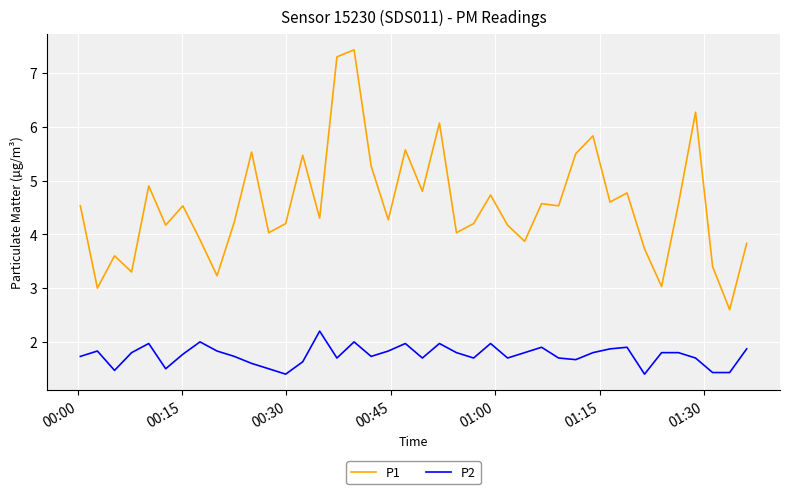

True or false: P1 and P2 intersect in this chart.

False